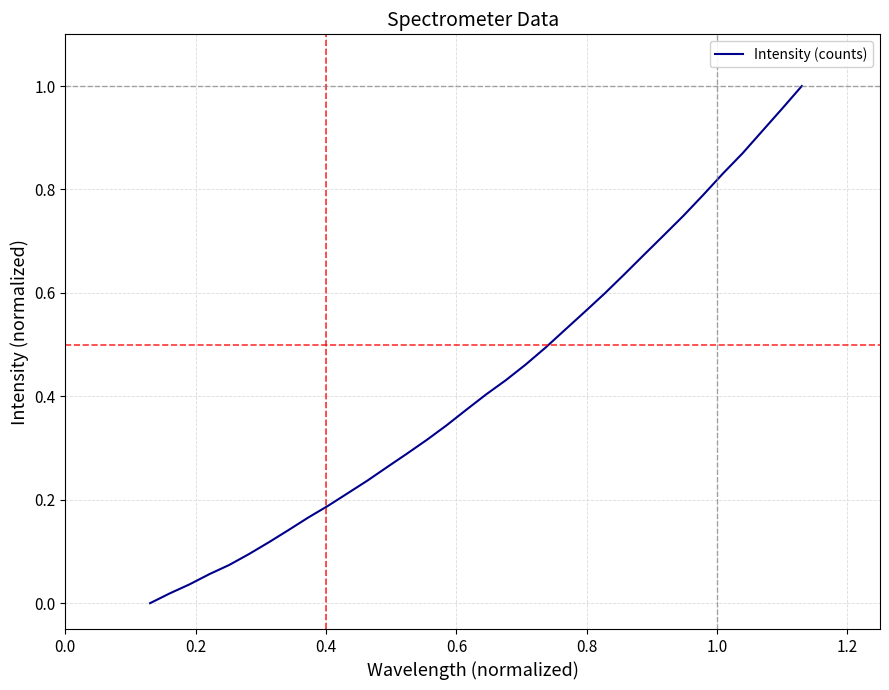

Does the chart display data point markers on the line(s)?

No